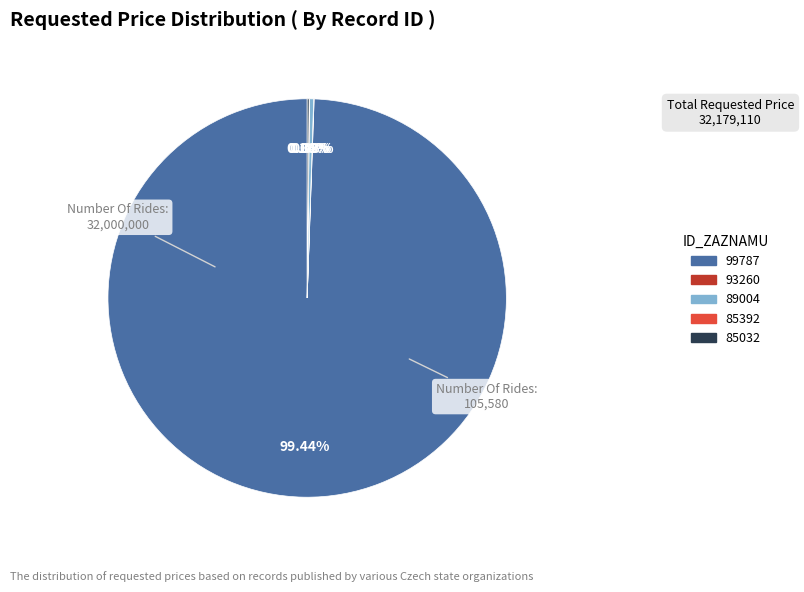

Does 99787 account for over 50% of the chart?

Yes